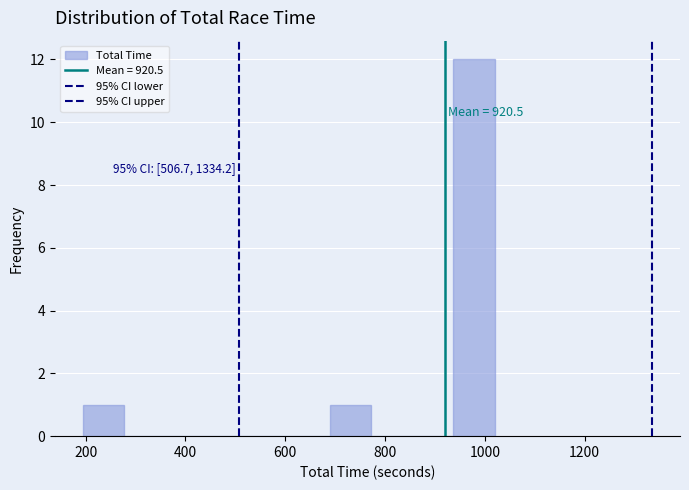

Over which range of the x-axis is the bar tallest?

940 to 1020